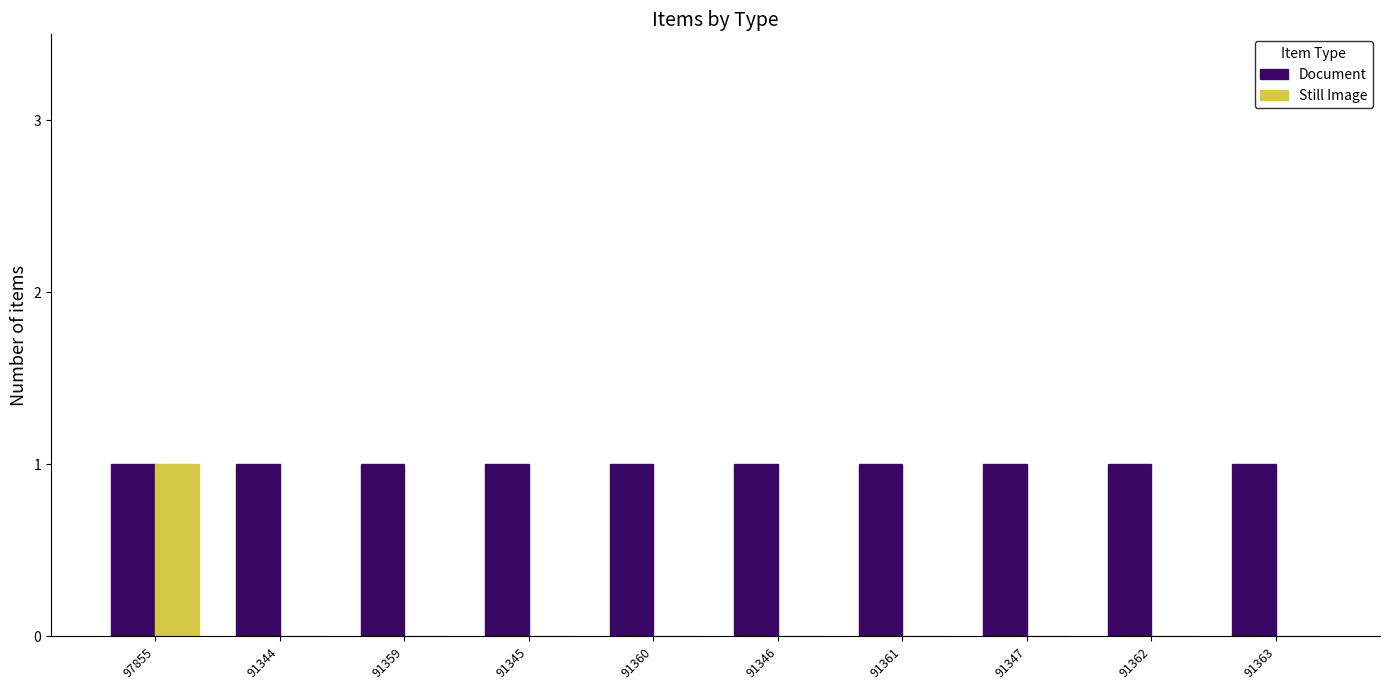

At which category is the sum across all series the highest?

97855